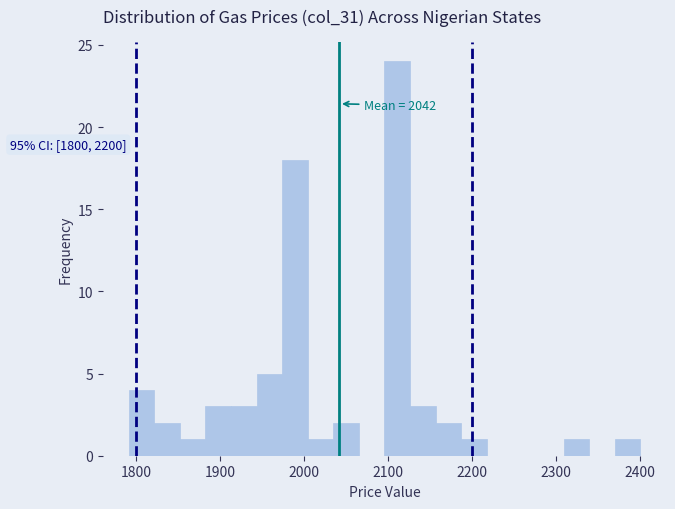

Around what value on the x-axis is the tallest bar? Give the approximate position of its centre, as read against the axis.

2110